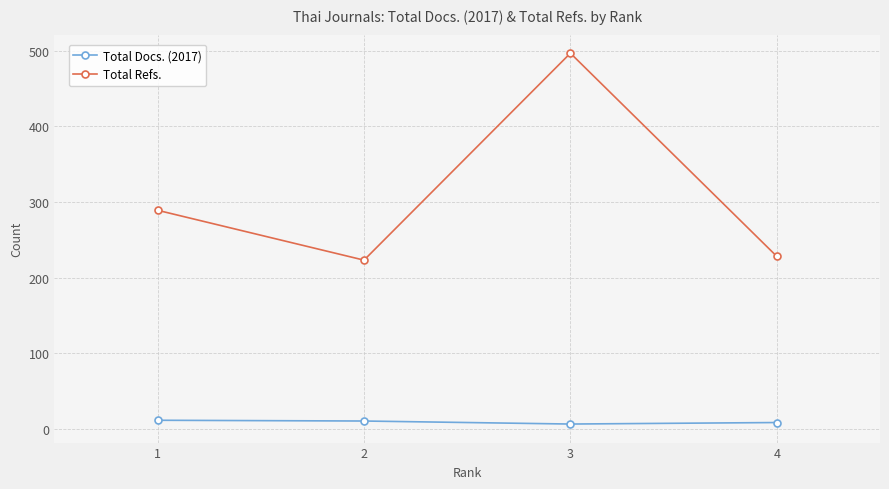

Is it true that Total Refs. equals 223 at 2?

True